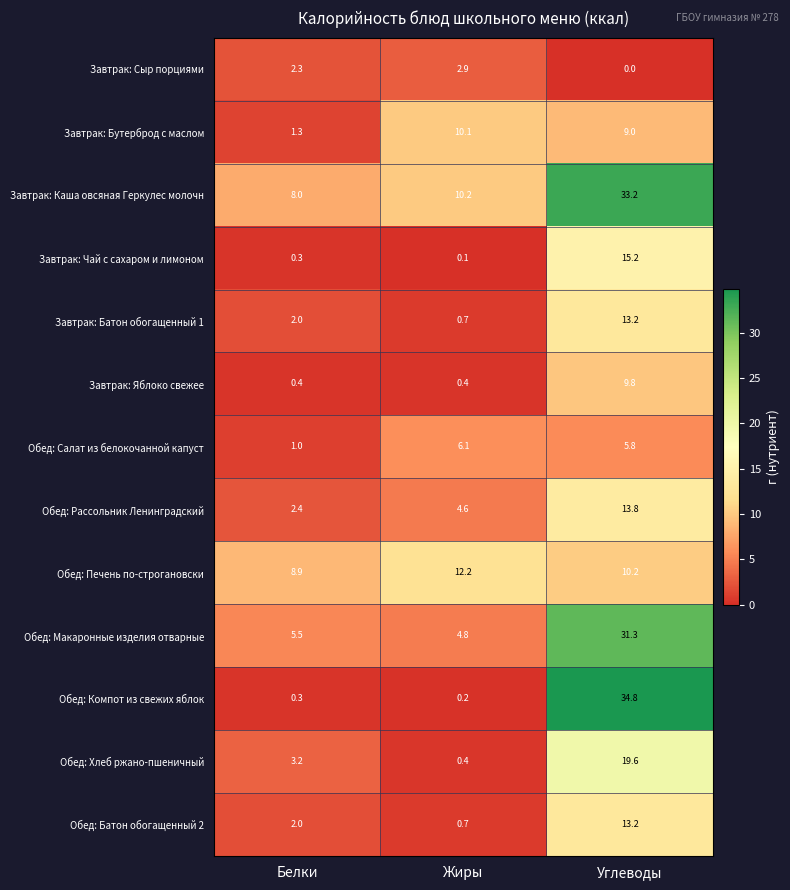

What is the approximate value of Завтрак: Сыр порциями at Белки?

2.3